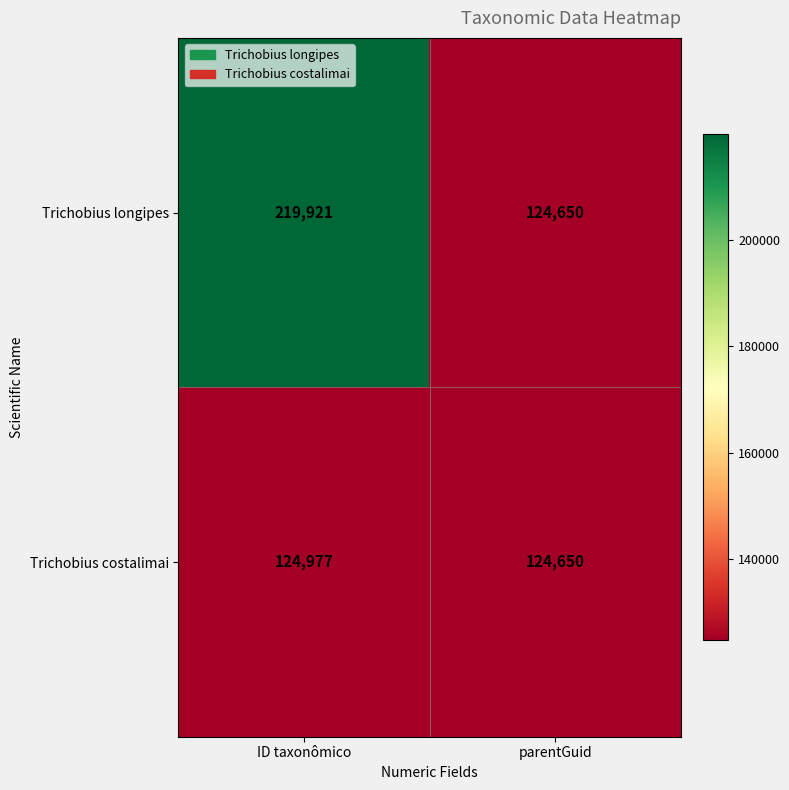

At which category is the sum across all series the highest?

ID taxonômico